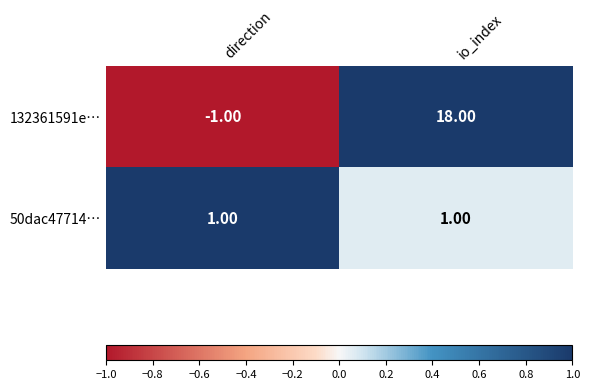

Where is 132361591e… nearest to the value 8?

direction